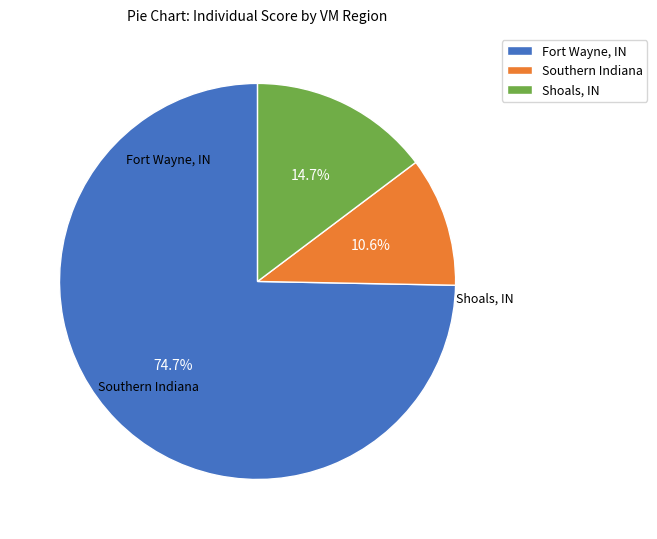

Rank the categories by value from lowest to highest.

Southern Indiana, Shoals, IN, Fort Wayne, IN